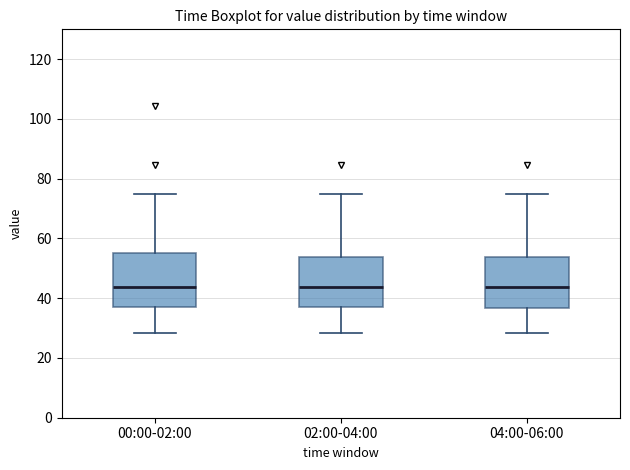

Where is the upper edge of the box for 02:00-04:00 on the y-axis? The values are not printed on the chart, so give them approximately, as read against the axis.

54